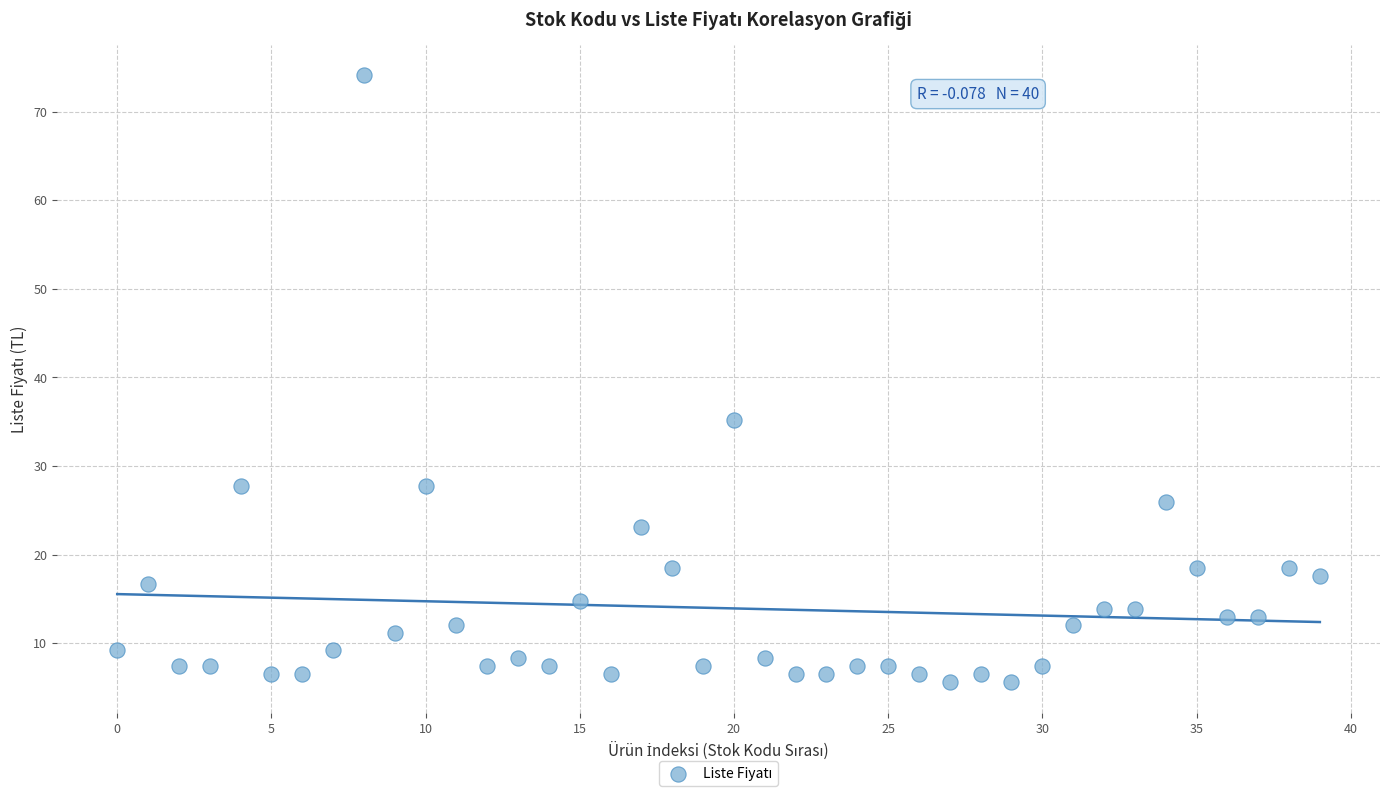

What is the range of Y values (max minus min)?

68.5